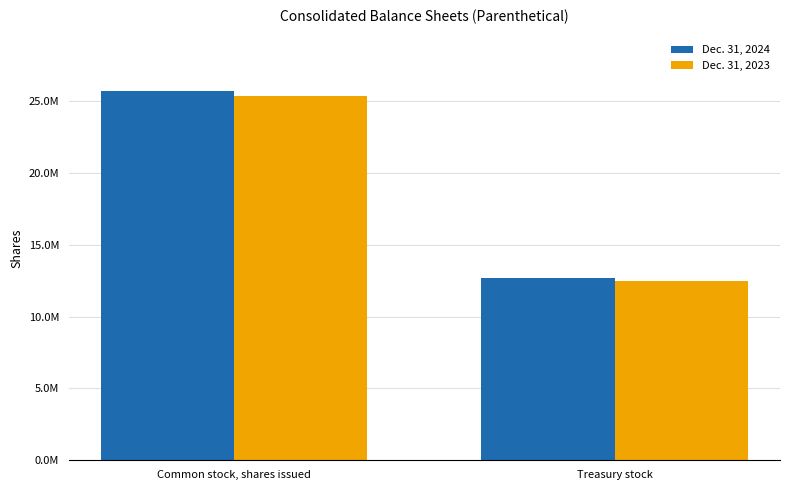

Does the chart contain stacked bars?

No